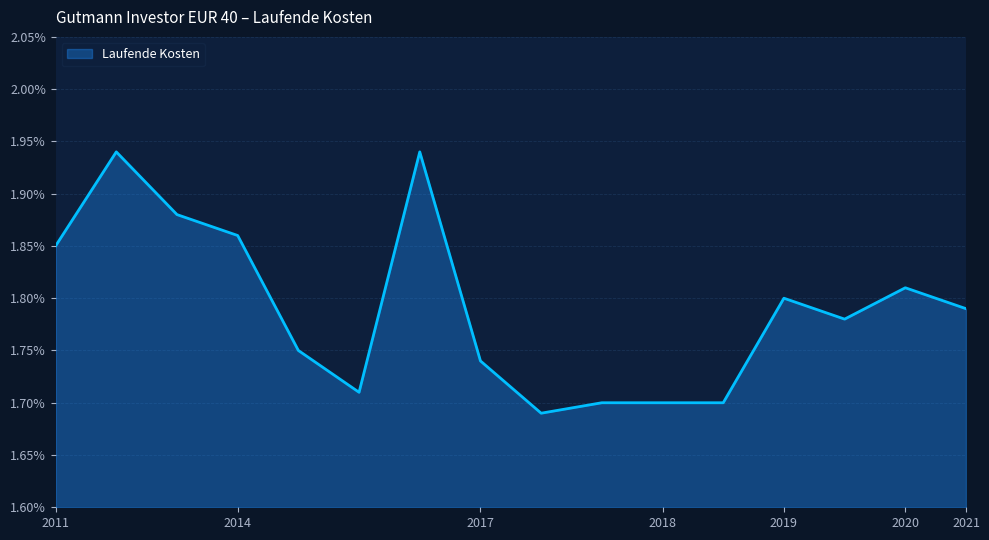

How many lines are shown in the chart?

1